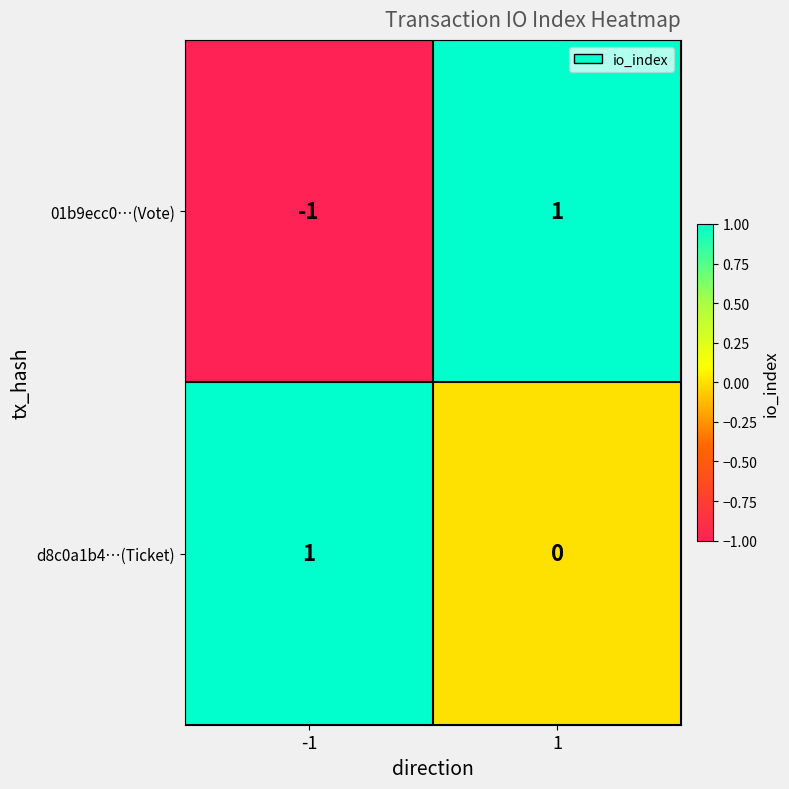

Which series changed the most between -1 and 1?

01b9ecc0…(Vote)